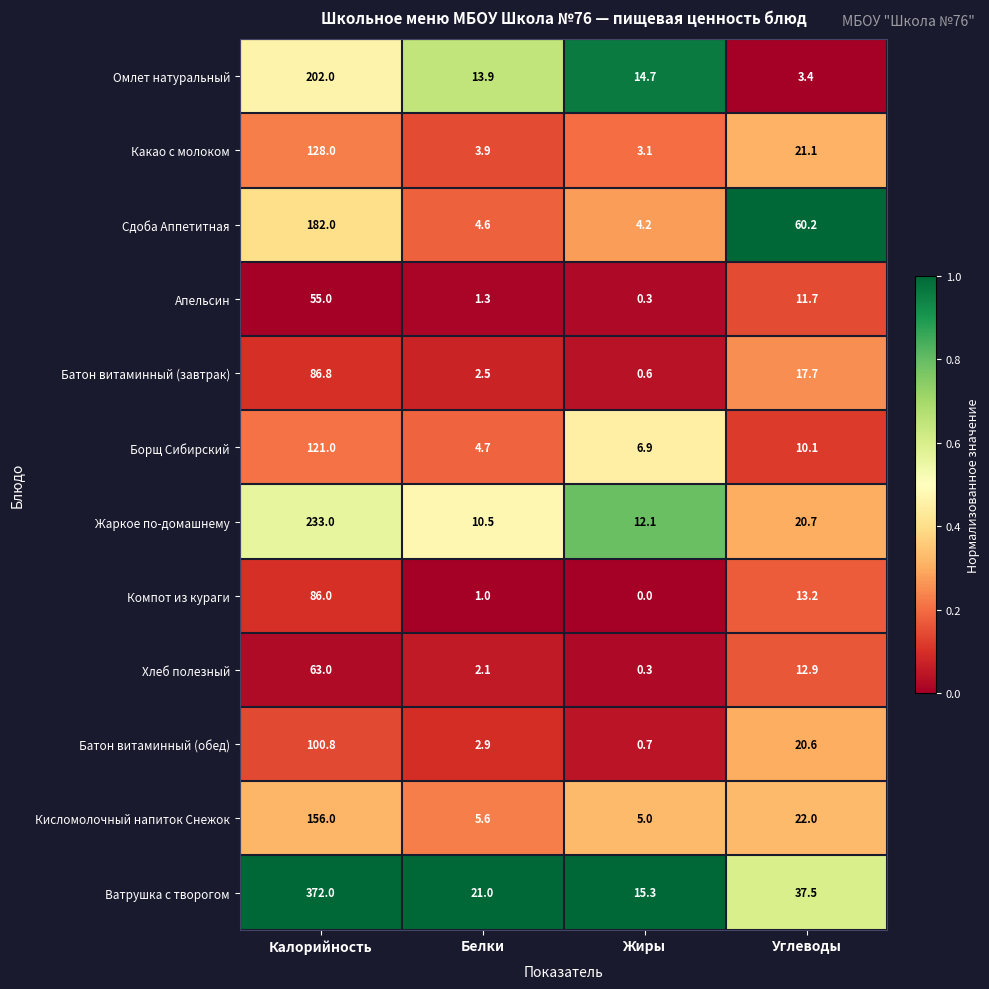

Rank the series at Калорийность from lowest to highest value.

Апельсин, Хлеб полезный, Компот из кураги, Батон витаминный (завтрак), Батон витаминный (обед), Борщ Сибирский, Какао с молоком, Кисломолочный напиток Снежок, Сдоба Аппетитная, Омлет натуральный, Жаркое по-домашнему, Ватрушка с творогом